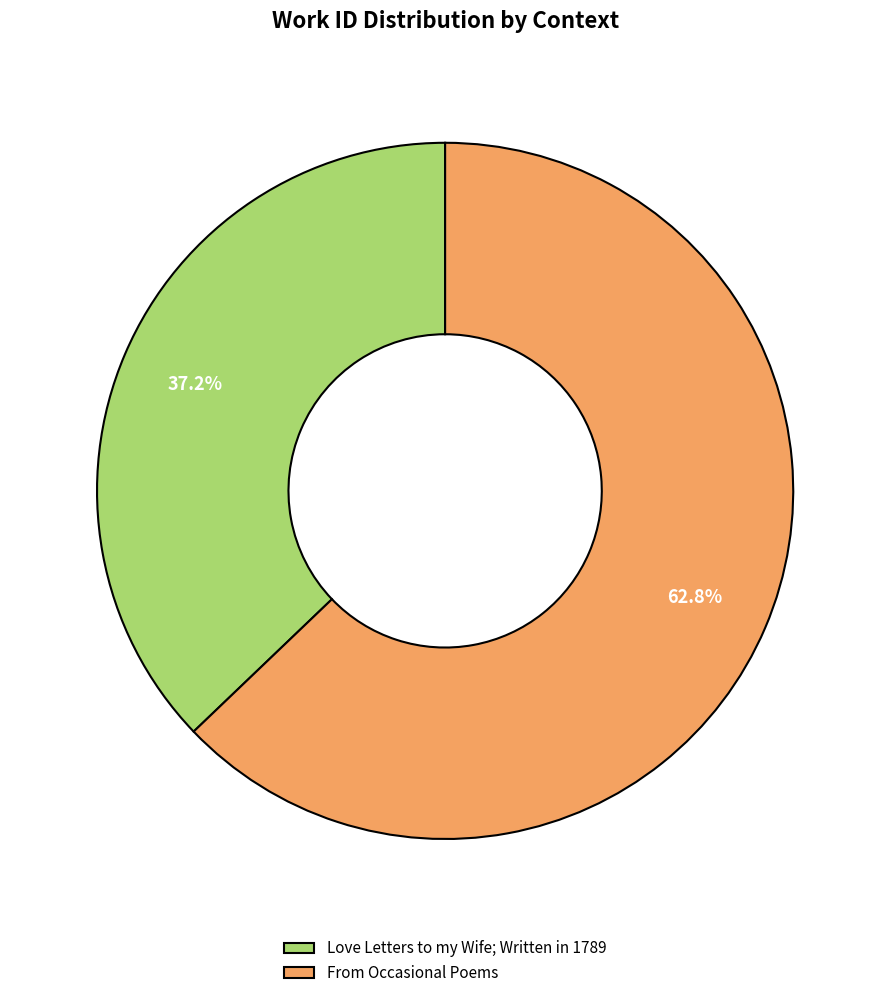

What is the ratio of the value at Love Letters to my Wife; Written in 1789 to the value at From Occasional Poems?

0.6